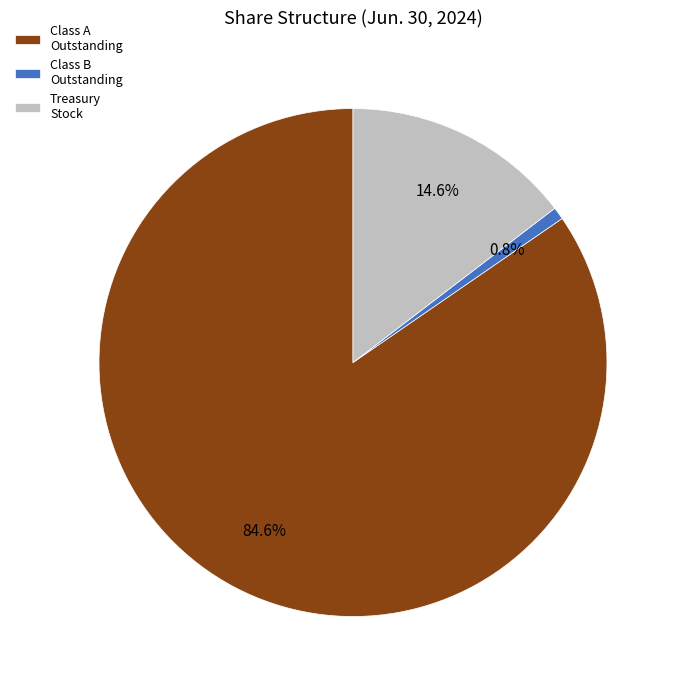

What is the total percentage of Class A Outstanding and Treasury Stock?

99.2%